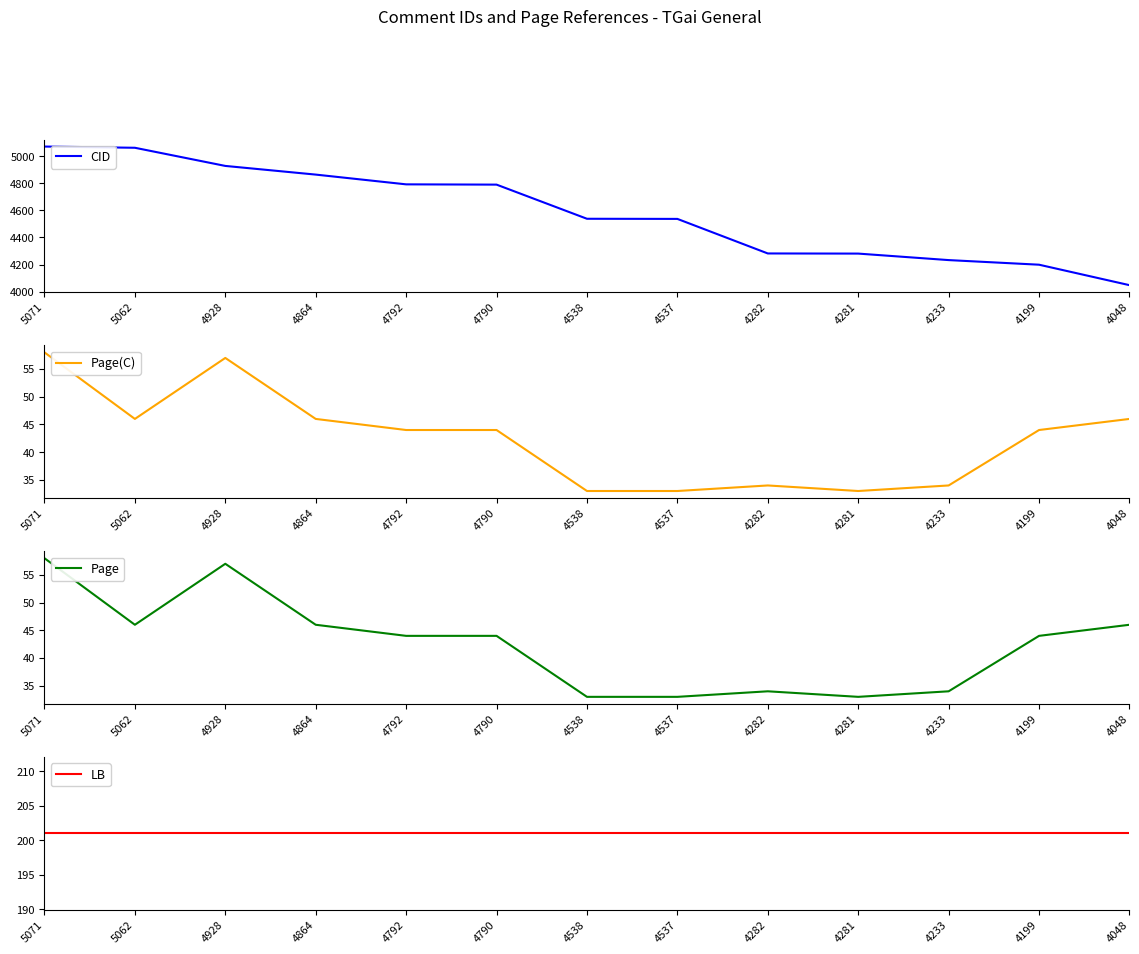

Rank the series at 5071 from highest to lowest value.

CID, LB, Page(C), Page